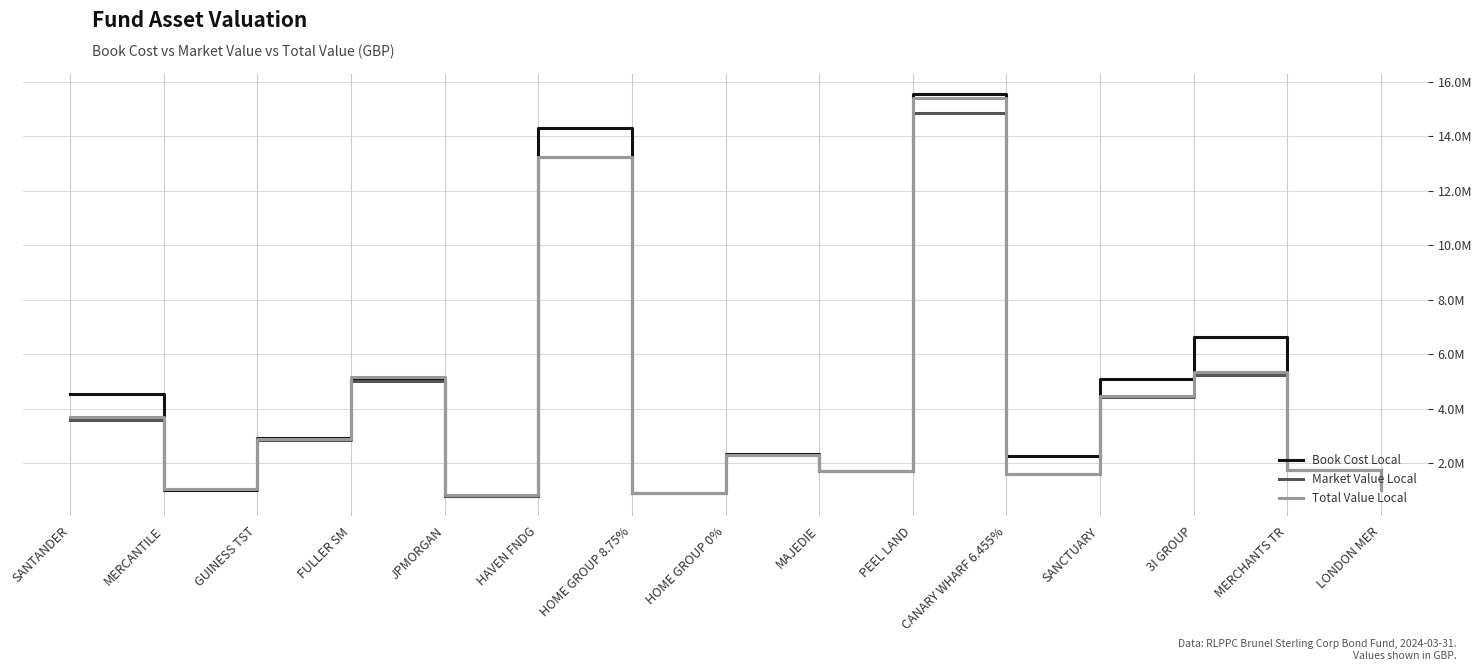

What is the difference between the highest and lowest values at FULLER SM?

143584.1